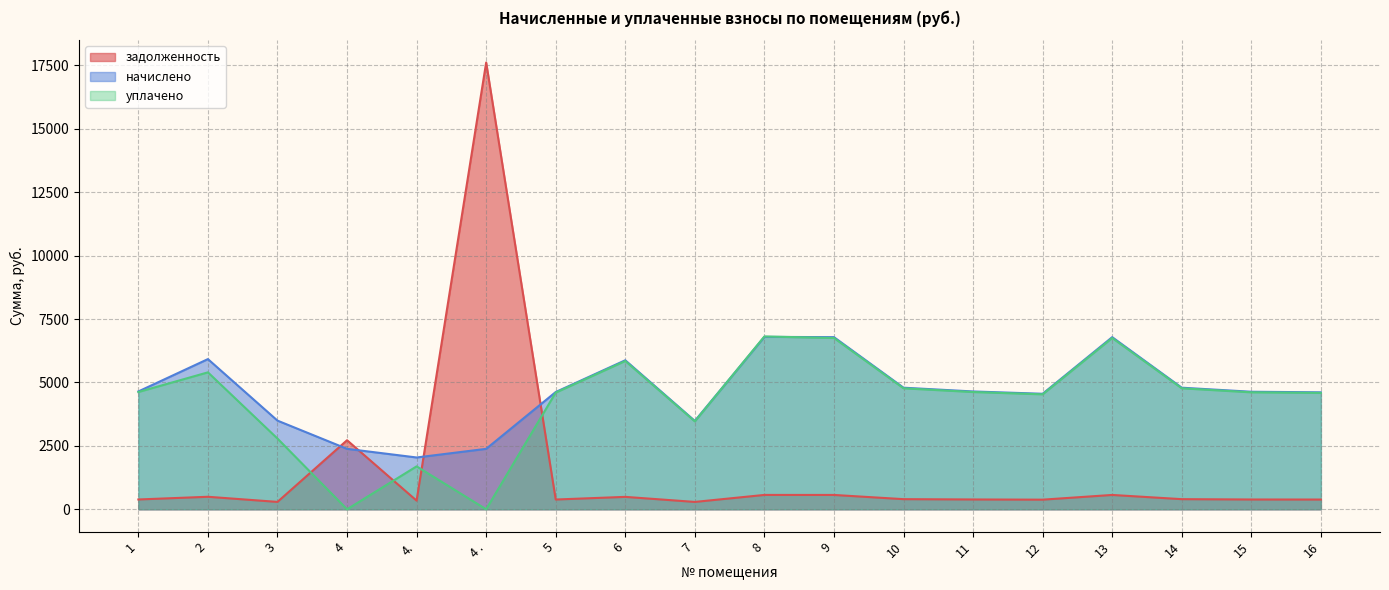

The уплачено series shows 4601.1 at 5. True or false?

True